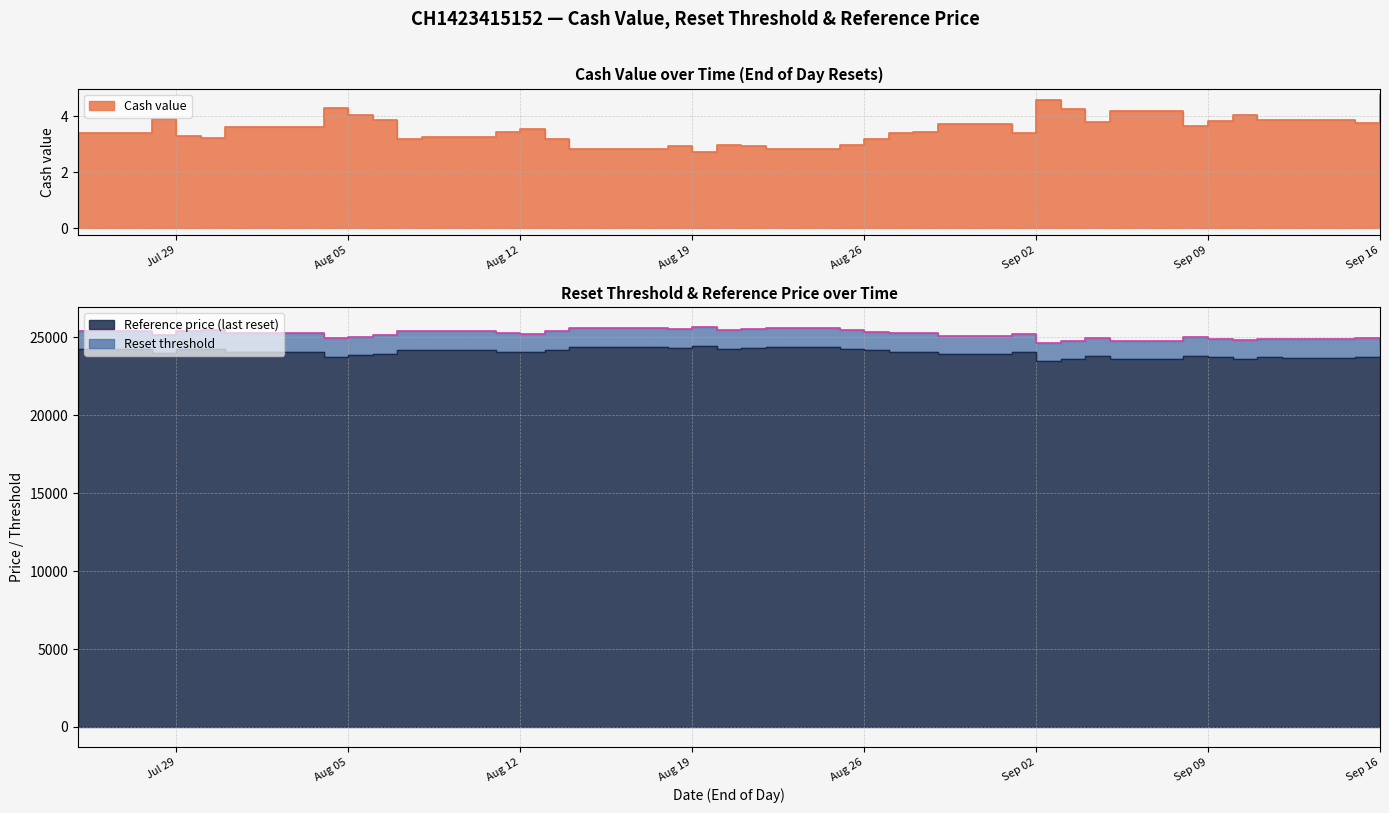

At which label does Cash value first exceed 3?

2025-07-25